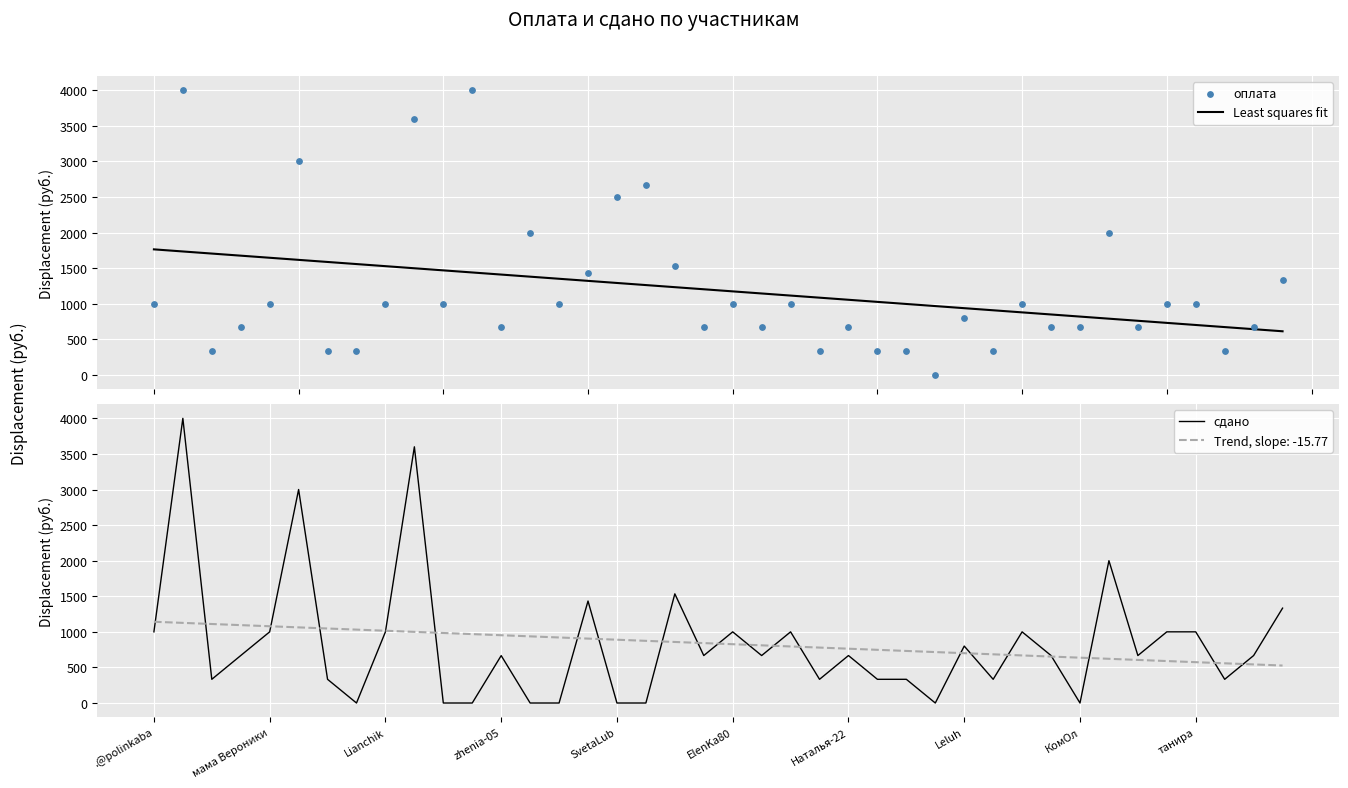

Which series contains the highest Y value?

оплата